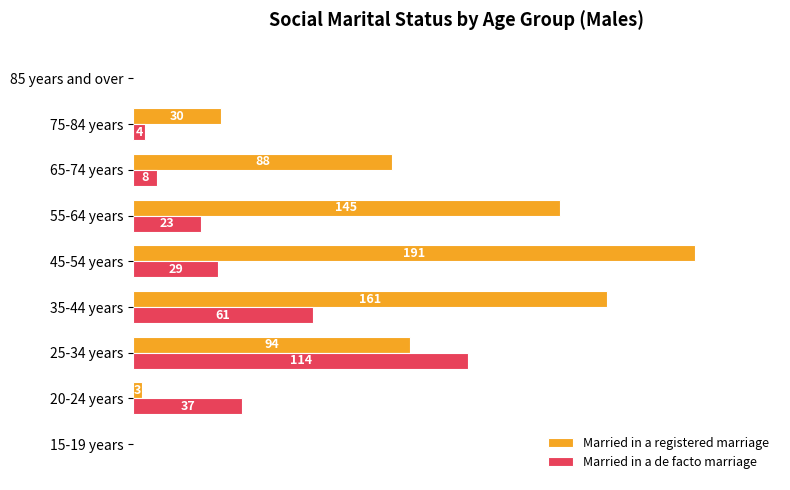

Where is Married in a registered marriage nearest to the value 95?

25-34 years